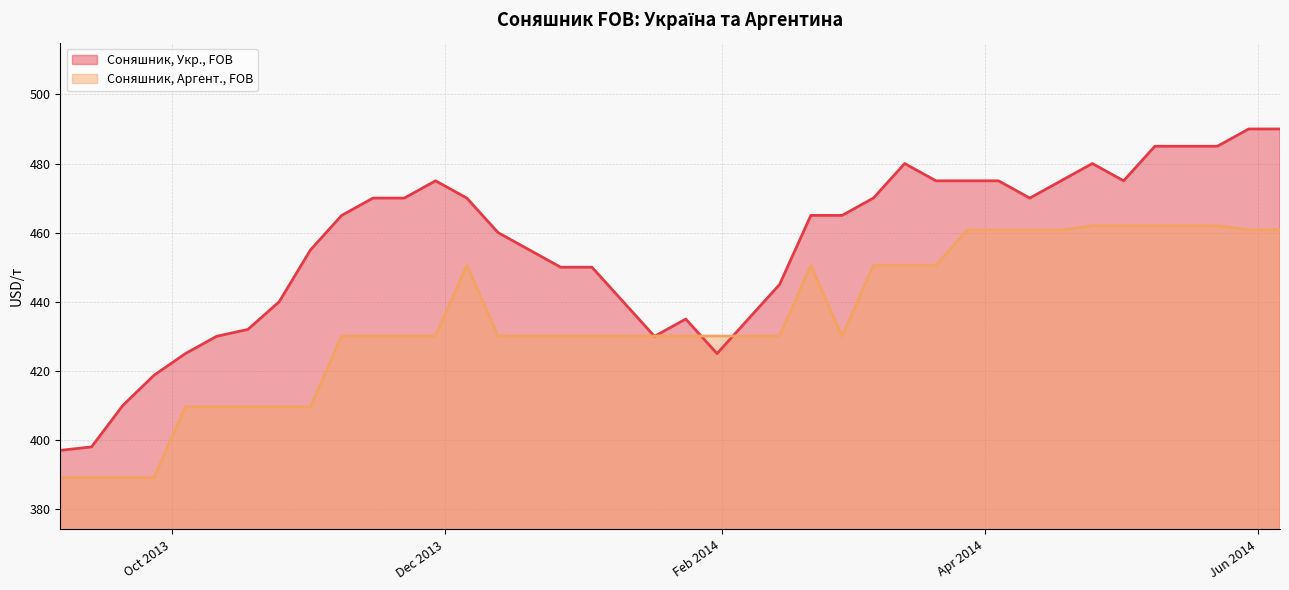

Does the chart display data point markers on the line(s)?

No